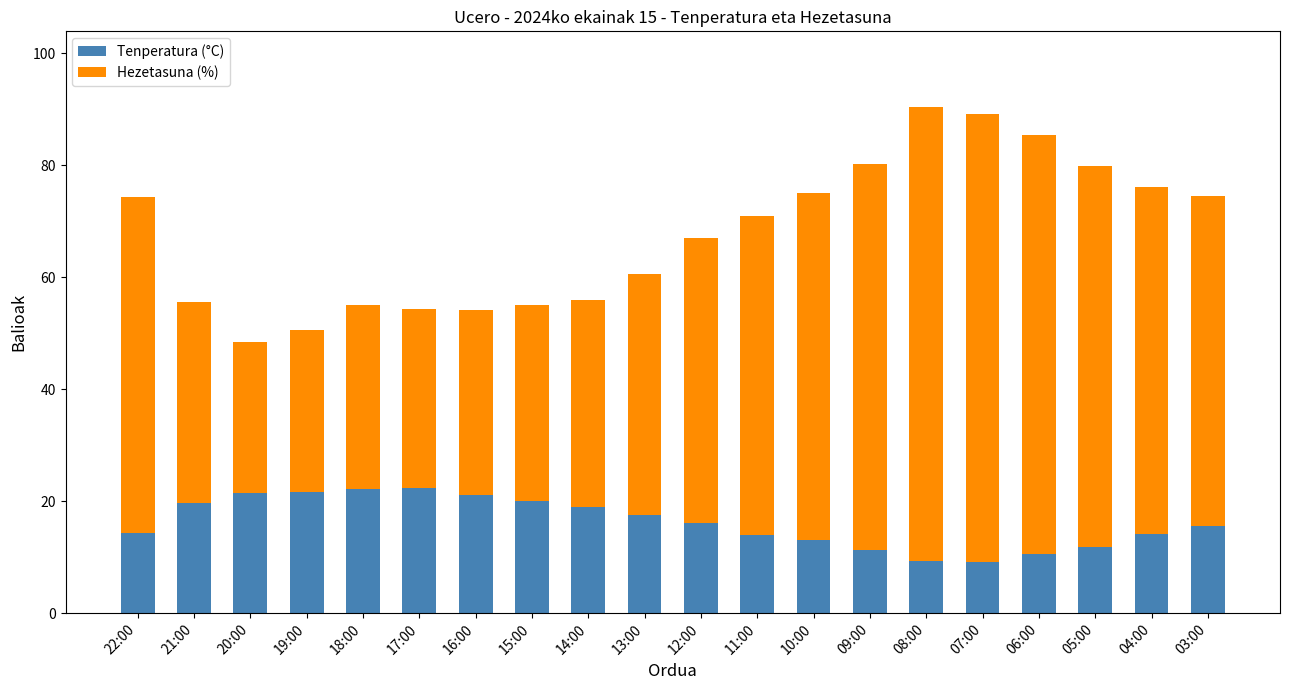

What is the sum of all Tenperatura (°C) values?

324.3